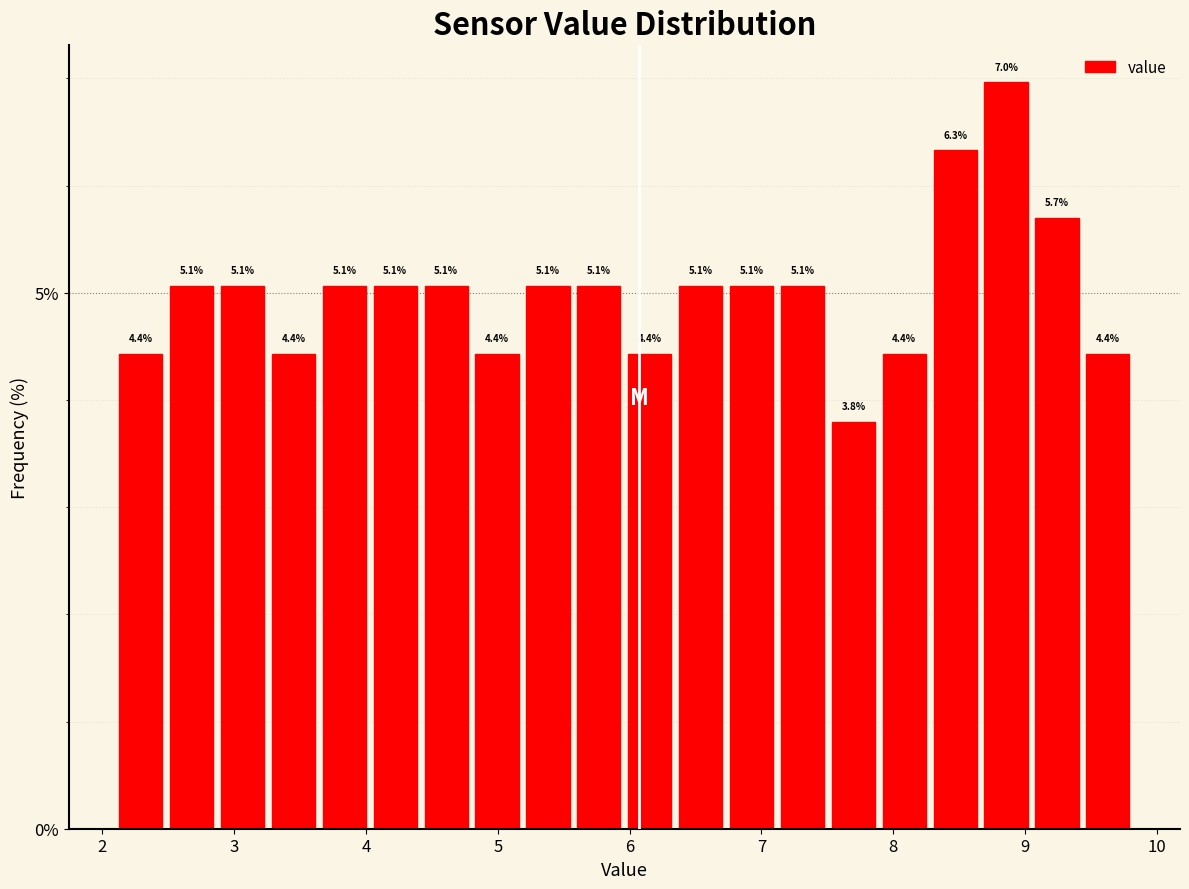

Around what value on the x-axis is the tallest bar? Give the approximate position of its centre, as read against the axis.

8.9